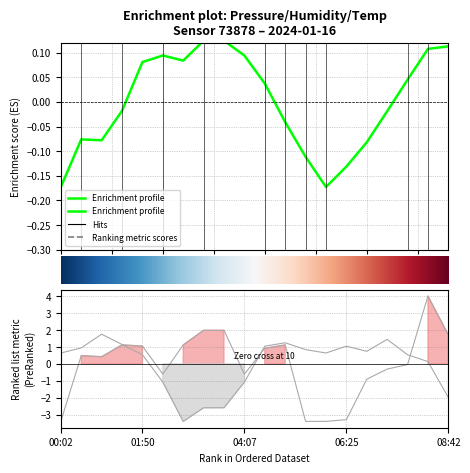

Which series has the widest spread of values?

humidity